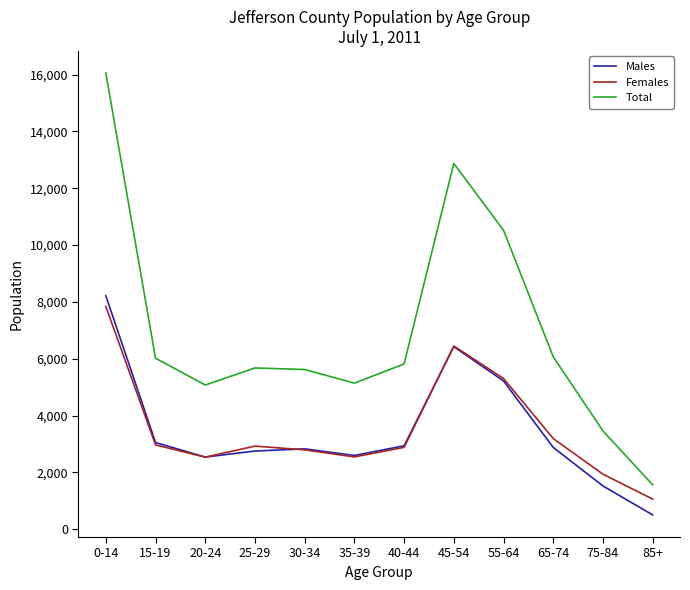

What is the difference between the maximum and minimum values in the Males series?

7712